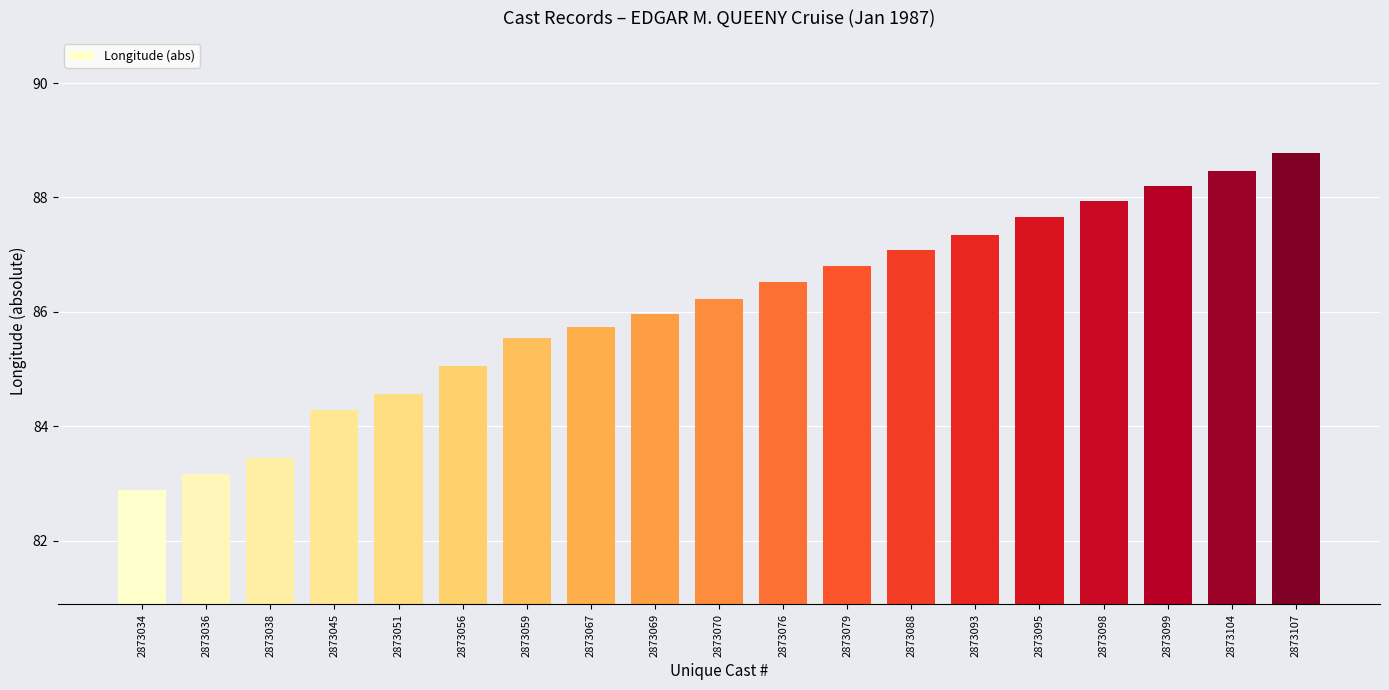

List the labels in order of value, largest first.

2873107, 2873104, 2873099, 2873098, 2873095, 2873093, 2873088, 2873079, 2873076, 2873070, 2873069, 2873067, 2873059, 2873056, 2873051, 2873045, 2873038, 2873036, 2873034